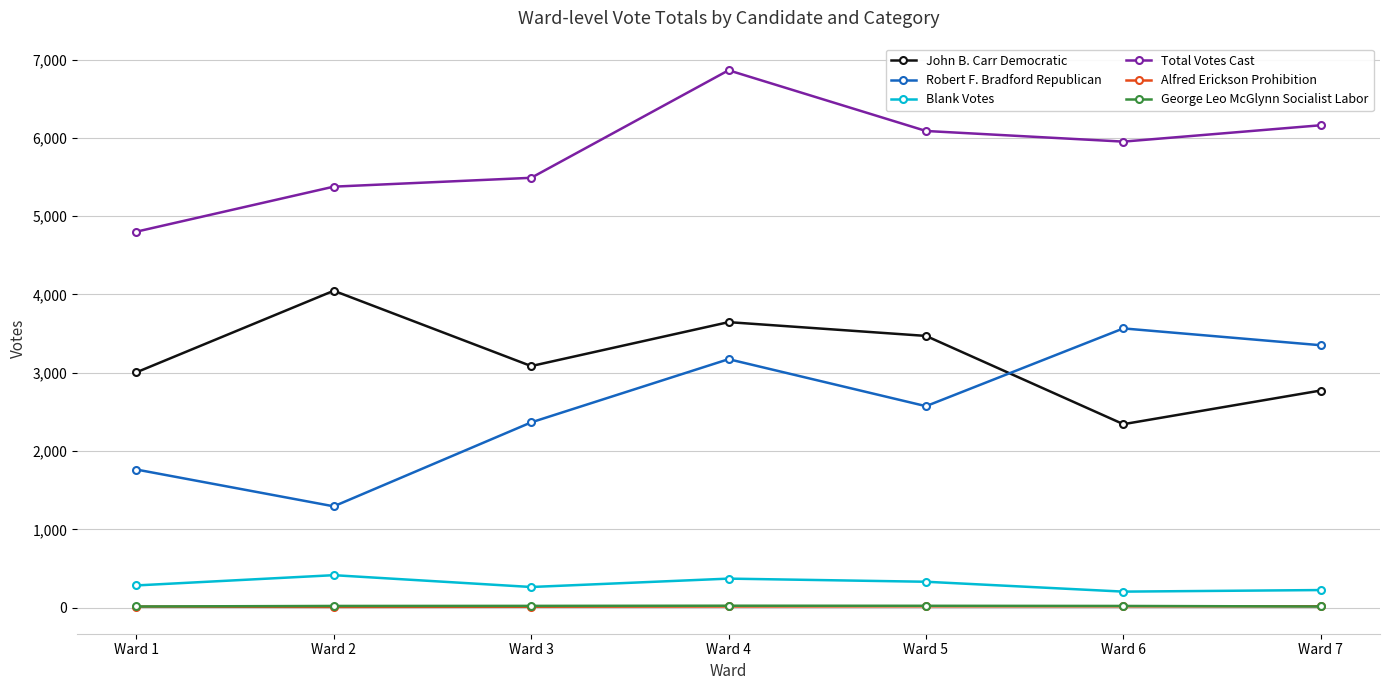

True or false: Total Votes Cast and Alfred Erickson Prohibition intersect in this chart.

False